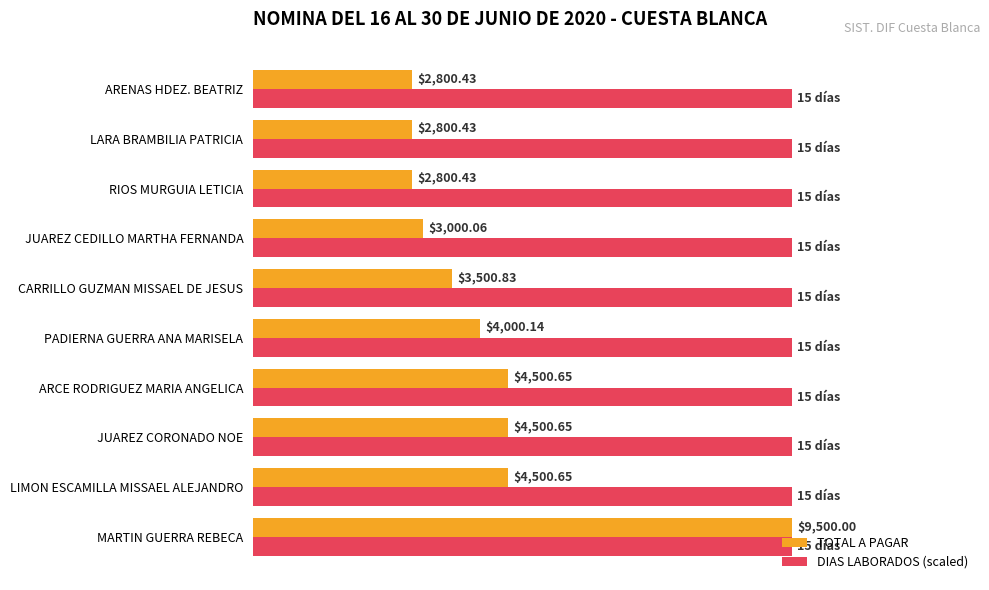

List the series in order of their overall mean, lowest first.

TOTAL A PAGAR, DIAS LABORADOS (scaled)